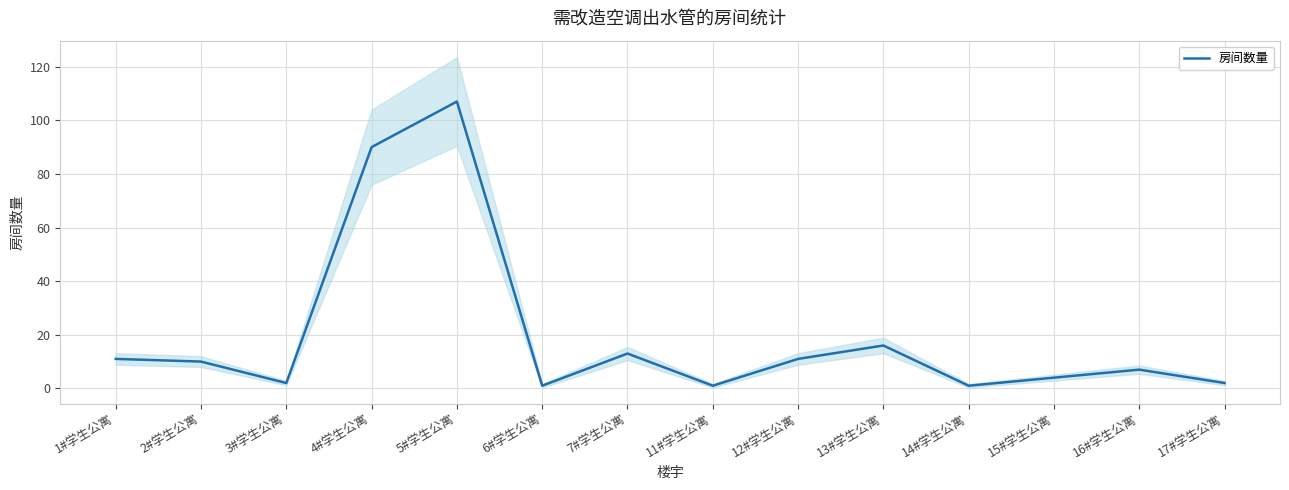

What is the sum of all values?

276